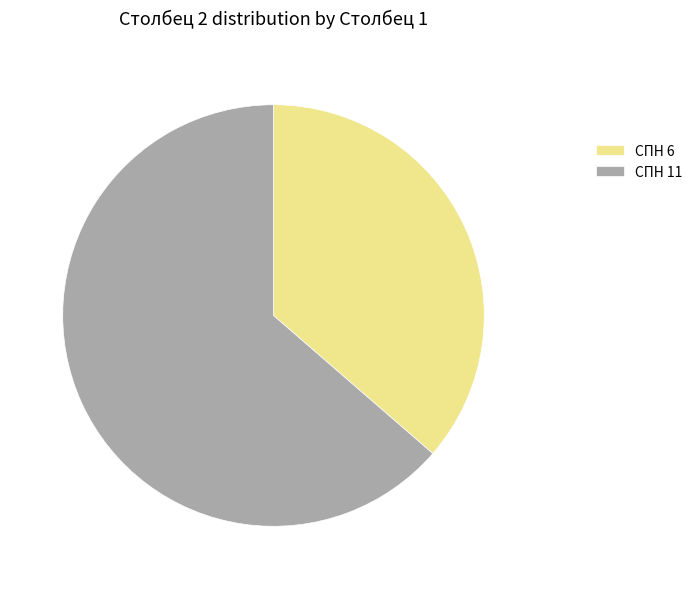

Is the sum of СПН 6 and СПН 11 greater than half?

Yes